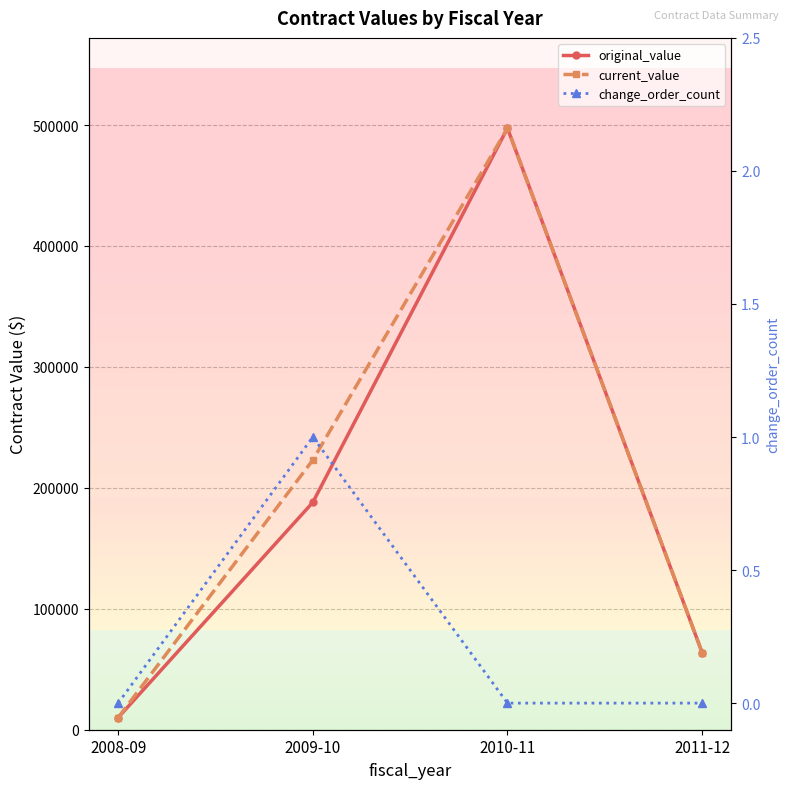

What is the sum of all current_value values?

794118.7